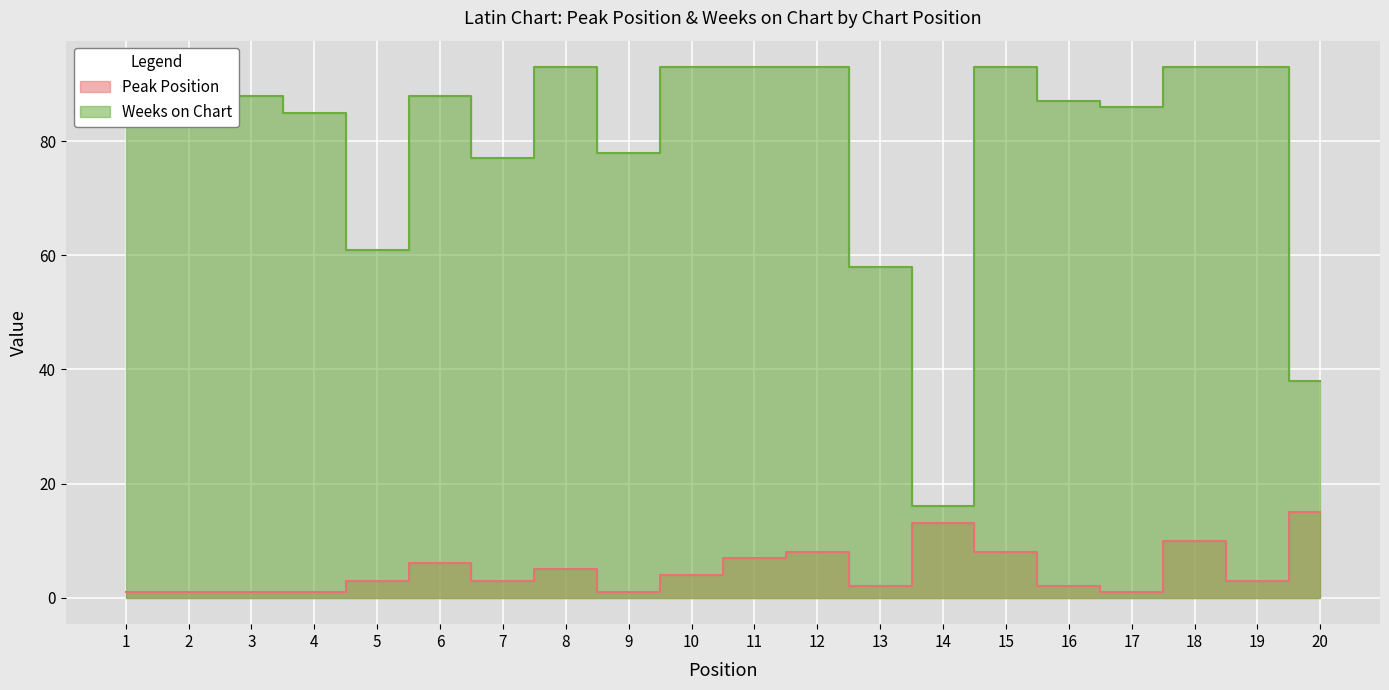

Rank the categories by Peak Position value from lowest to highest.

1, 2, 3, 4, 9, 17, 13, 16, 5, 7, 19, 10, 8, 6, 11, 12, 15, 18, 14, 20